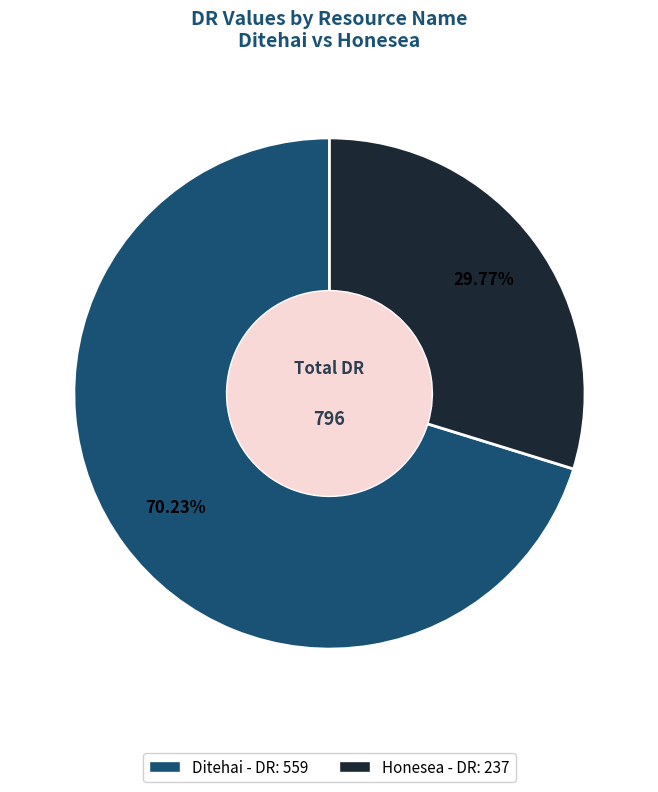

Approximately how many times larger is the value at Ditehai compared to Honesea?

2.4